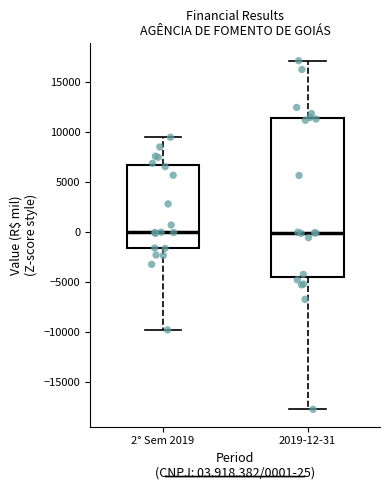

Where is the upper edge of the box for 2019-12-31 on the y-axis? The values are not printed on the chart, so give them approximately, as read against the axis.

11500